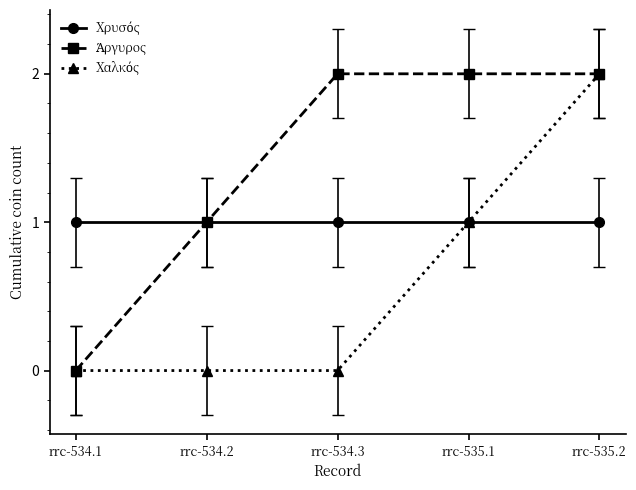

At which category is the sum across all series the highest?

rrc-535.2